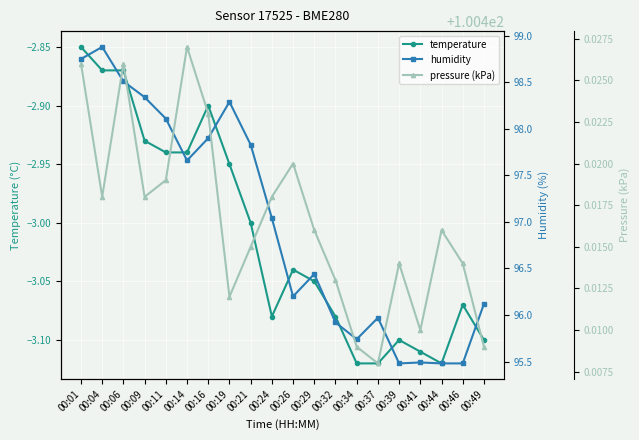

What is the sum of the temperature values at 00:34 and 00:49?

-6.2